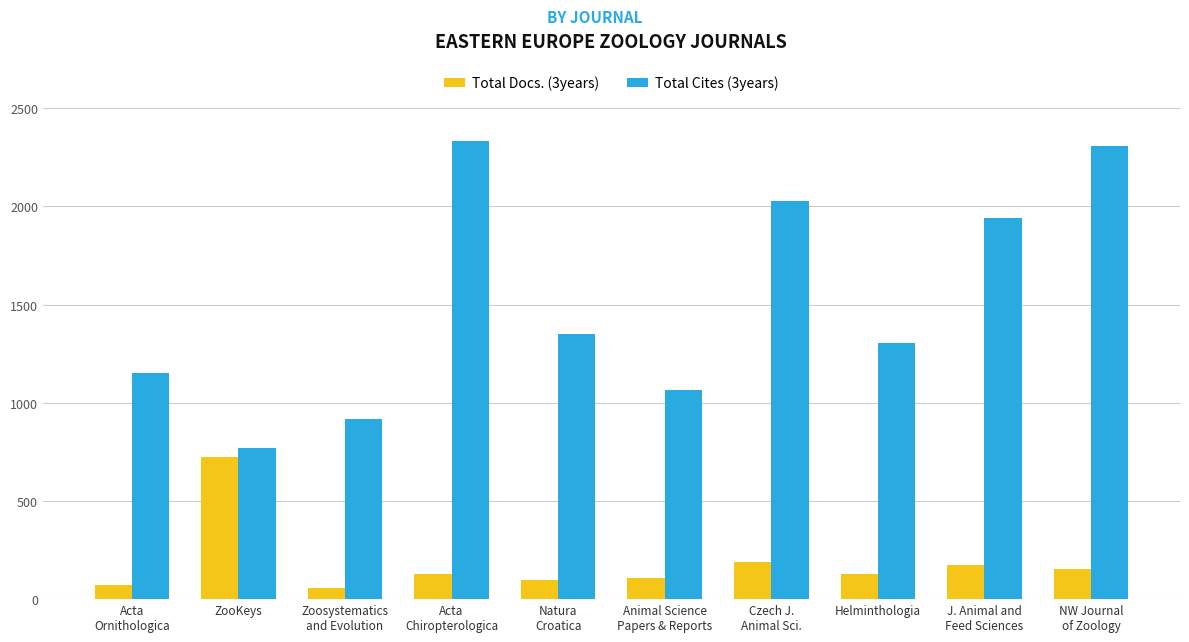

What is the approximate value of Total Docs. (3years) at Helminthologia, to the nearest 100?

100